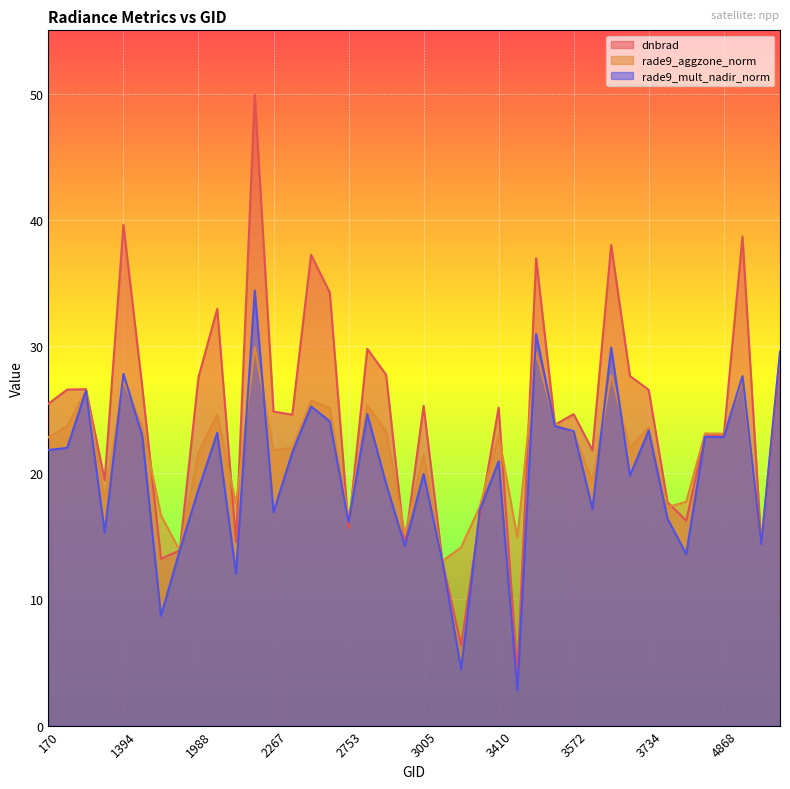

Rank the series at 4868 from lowest to highest value.

rade9_mult_nadir_norm, dnbrad, rade9_aggzone_norm